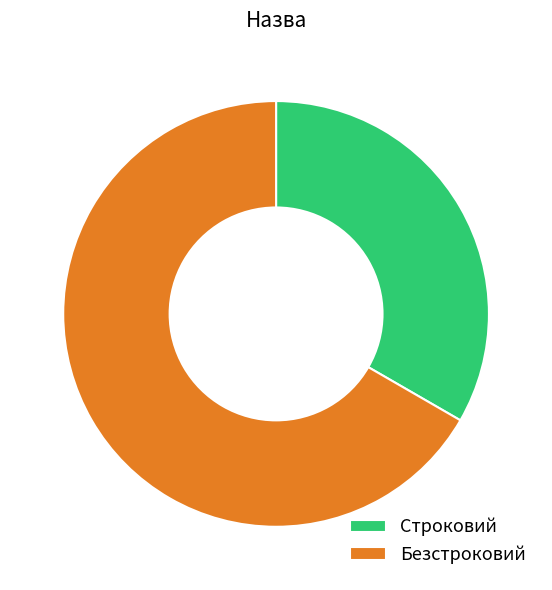

The Безстроковий slice represents 67% of the pie. True or false?

True